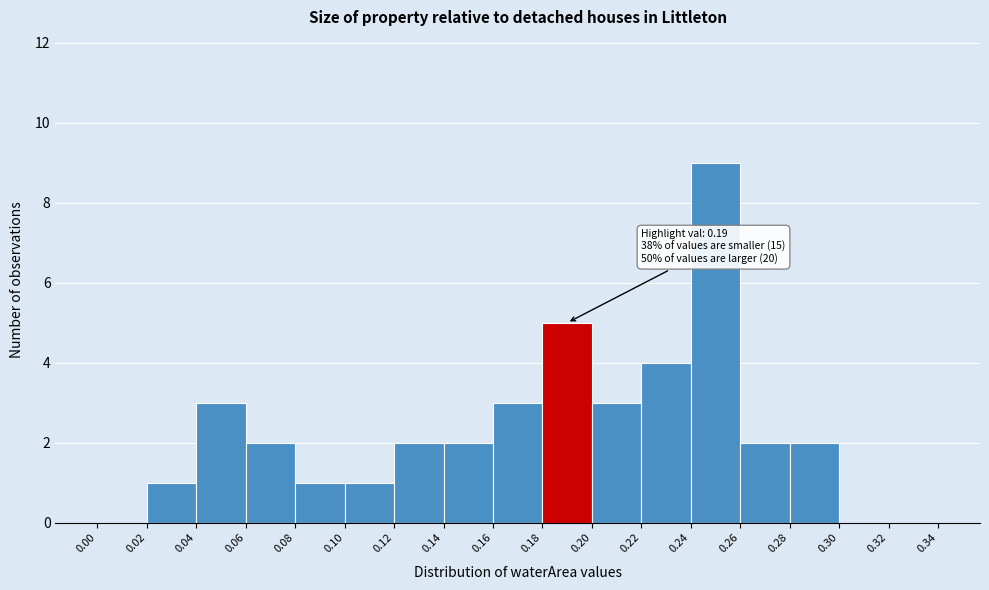

Which range on the x-axis has the tallest bar?

0.24 to 0.26